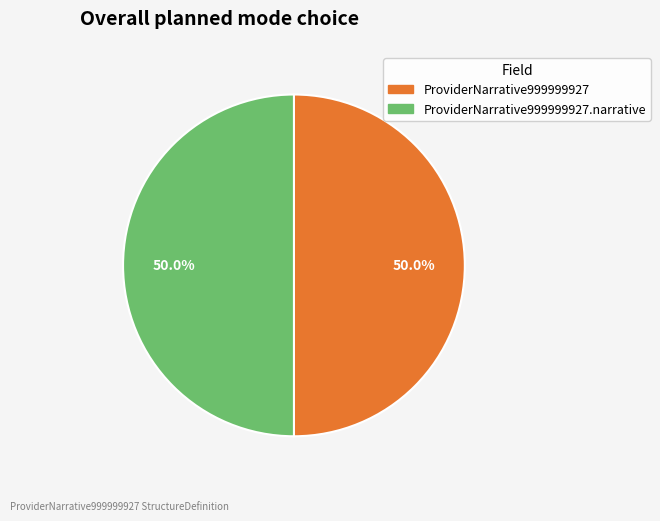

Is it true that ProviderNarrative999999927.narrative is 99% of the pie?

False